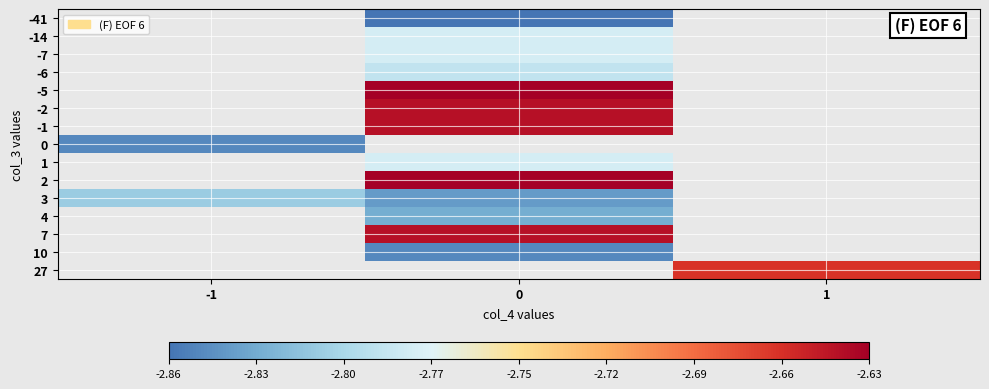

What value does the -2 series have at 0?

-2.6